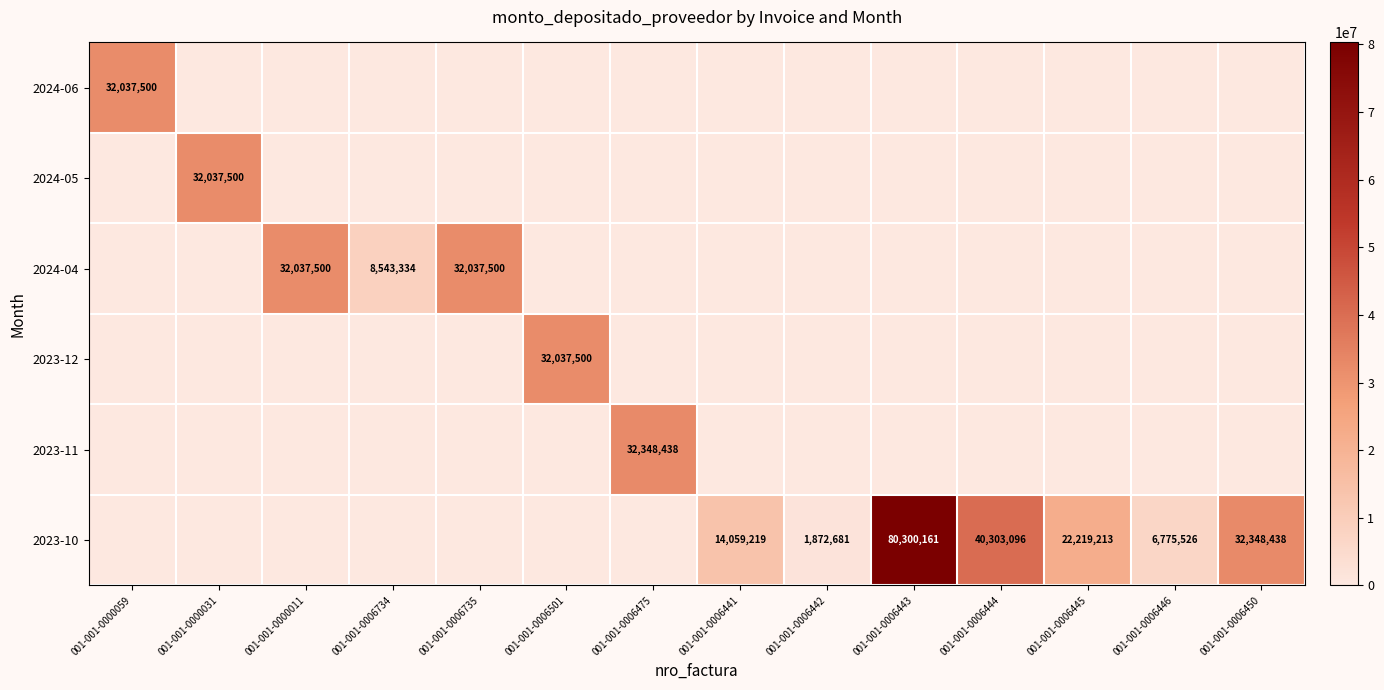

Which series has the largest range (max minus min)?

2023-10